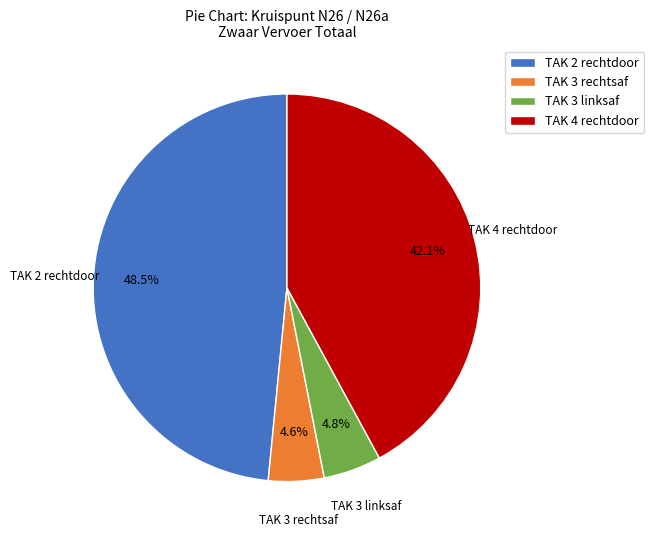

To the nearest percent, what is the average slice percentage?

25%